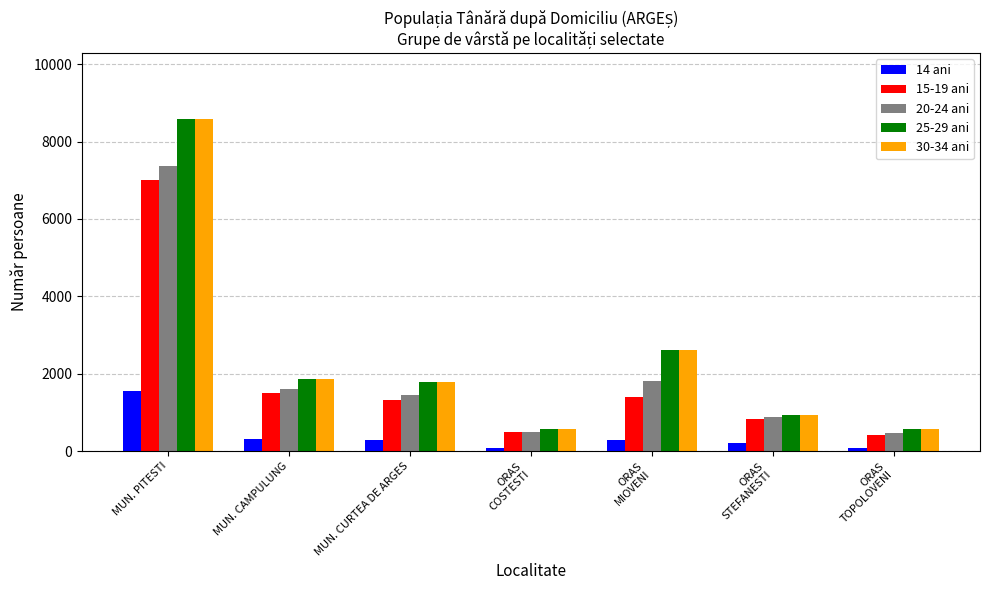

Does the chart contain stacked bars?

No